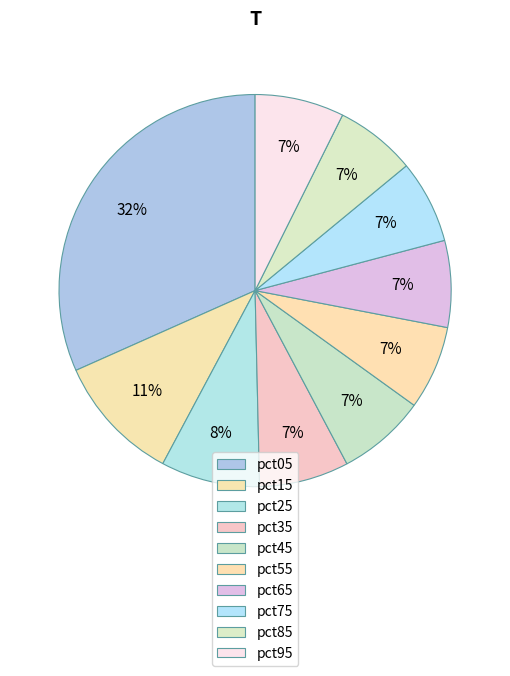

What percentage is the pct15 slice, to the nearest percent?

11%